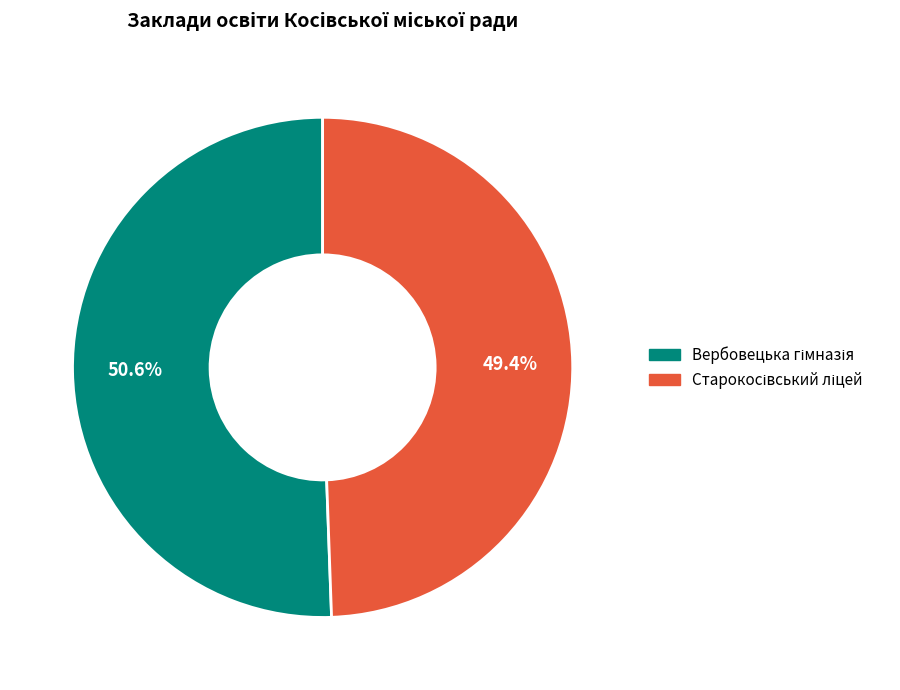

Count the number of slices in the pie.

2